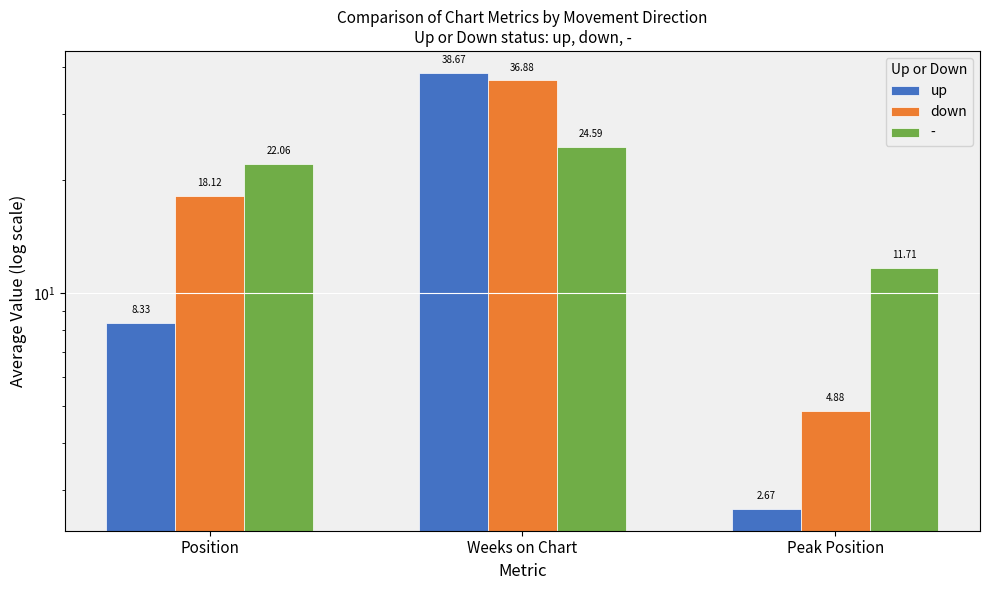

True or false: down has a value of 36.9 at Weeks on Chart.

True